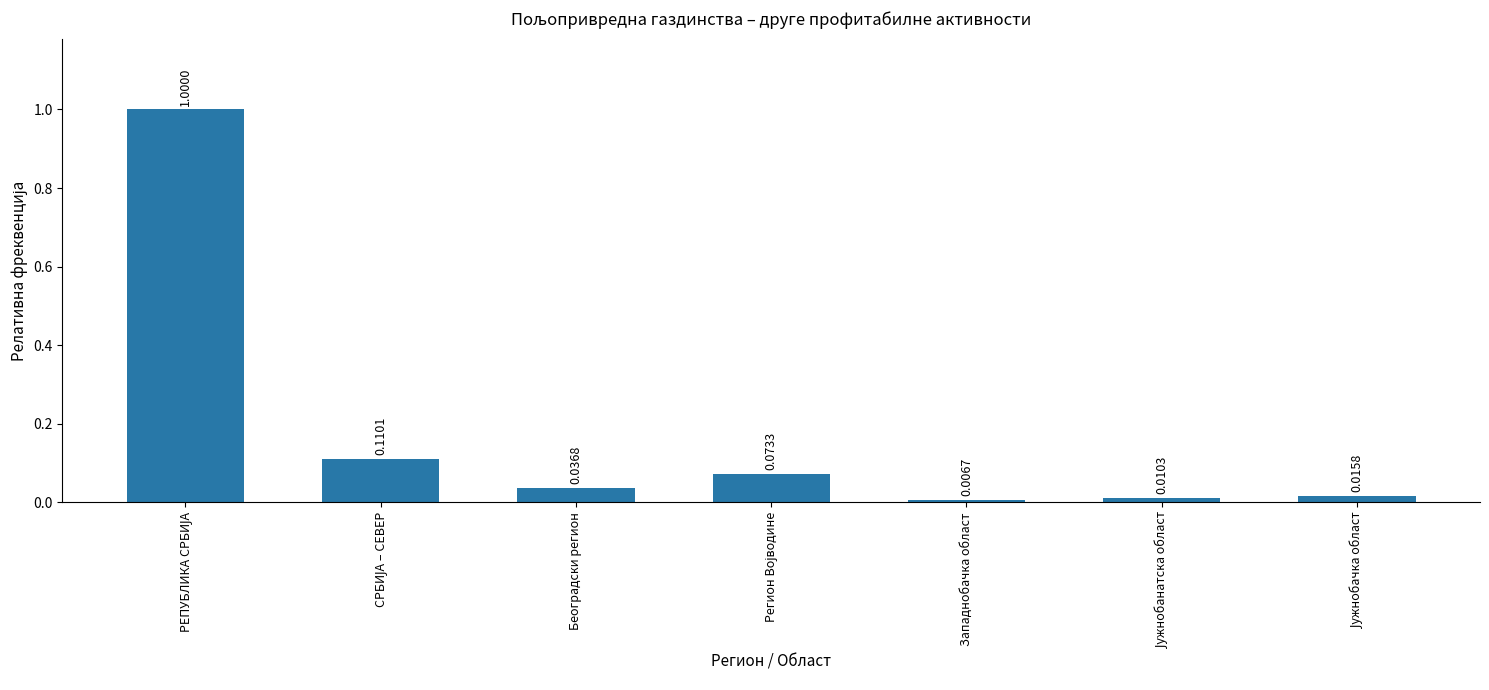

Are the bars horizontal?

No